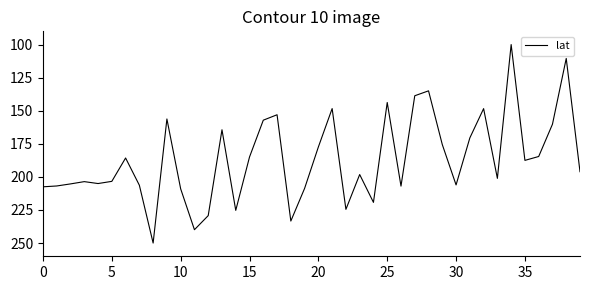

What is the greatest value displayed?

250.0